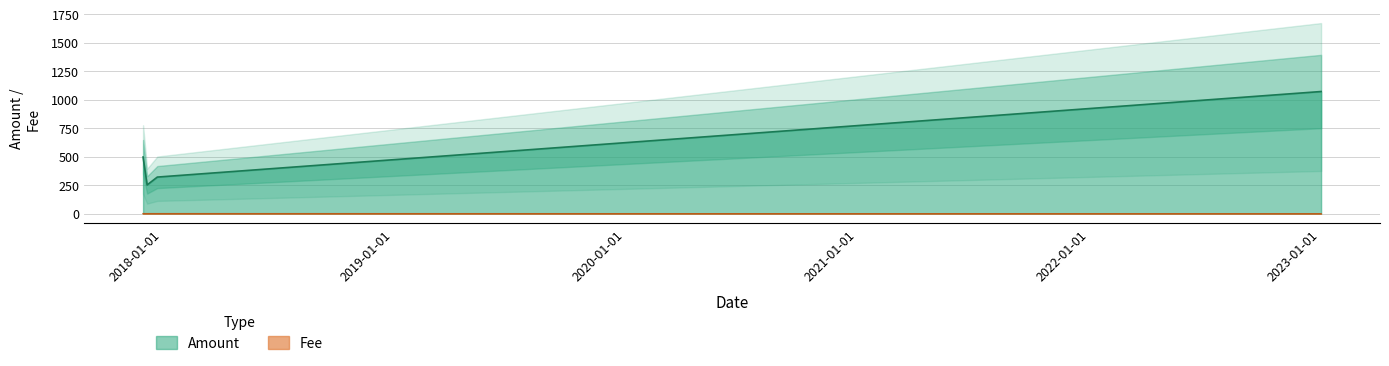

The Fee series shows 1.0 at 2017-12-24 04:38:20. True or false?

True